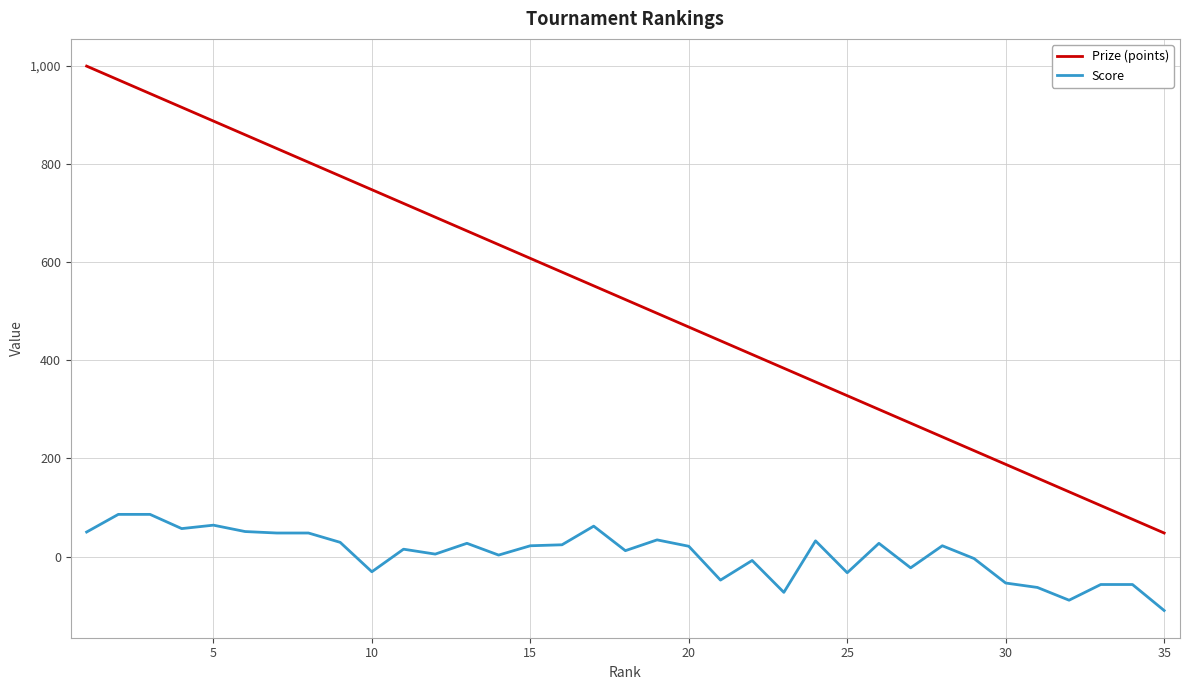

True or false: Score and Prize (points) cross at least once.

False